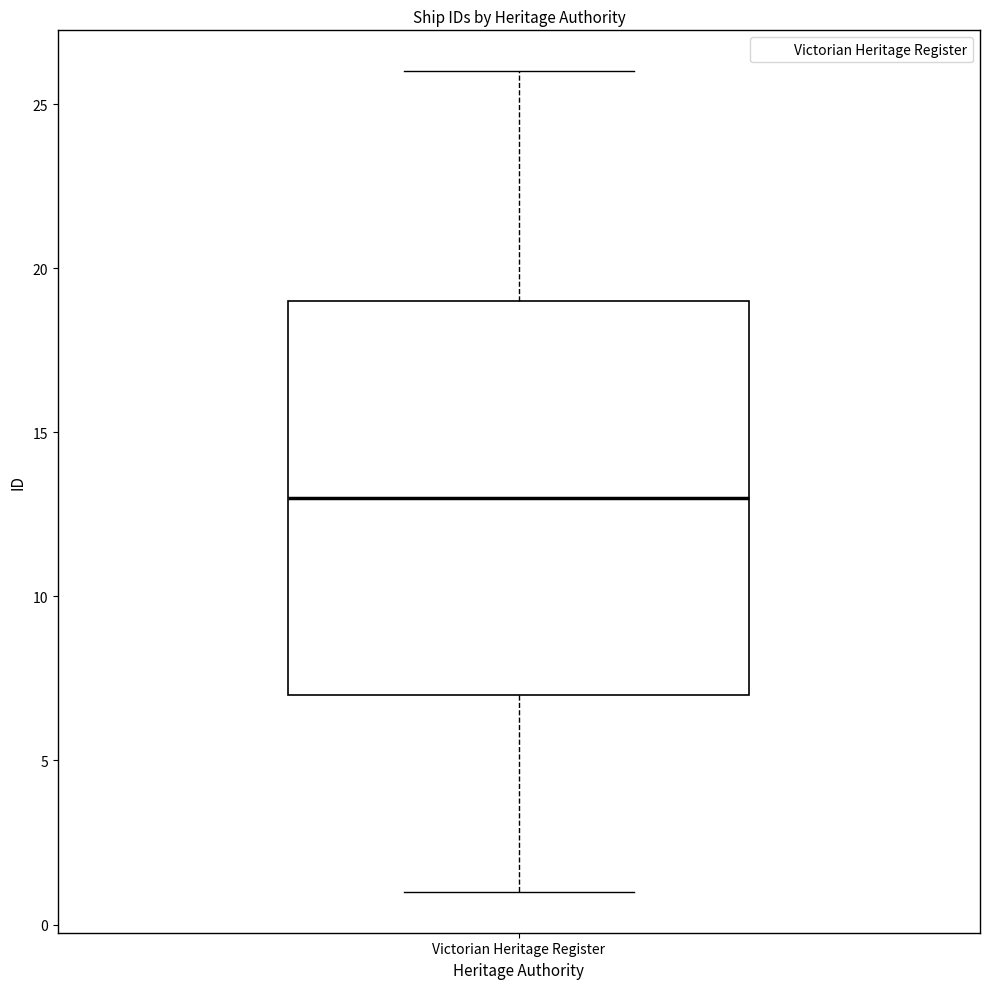

Read this box plot against the y-axis: the position of the median line, the range covered by the box, and the ends of both whiskers. The values are not printed on the chart, so give them approximately, as read against the axis.

median 13, box 7 to 19, whiskers 1 to 26